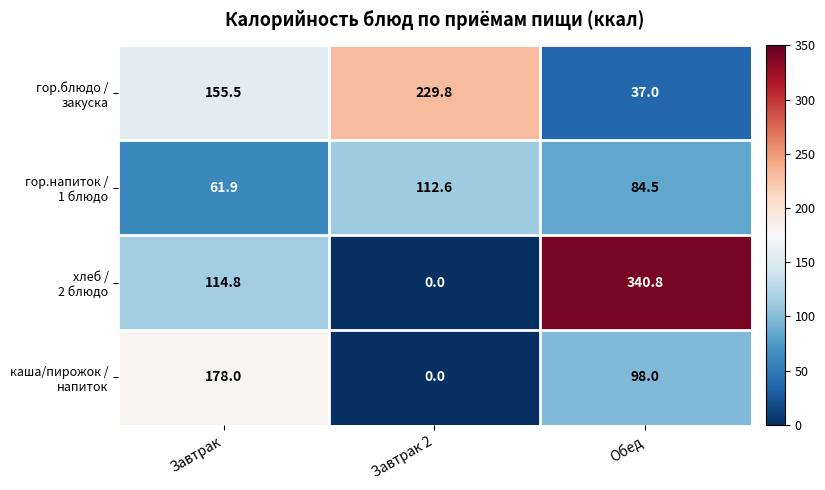

What is the spread (max minus min) of values at Завтрак 2?

229.8